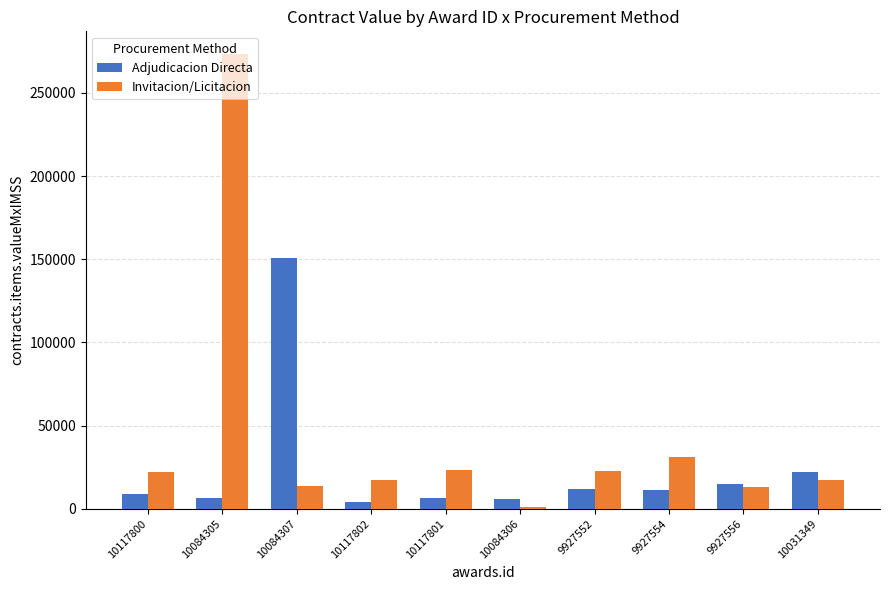

What is the label of the 3rd bar from the right?

9927554